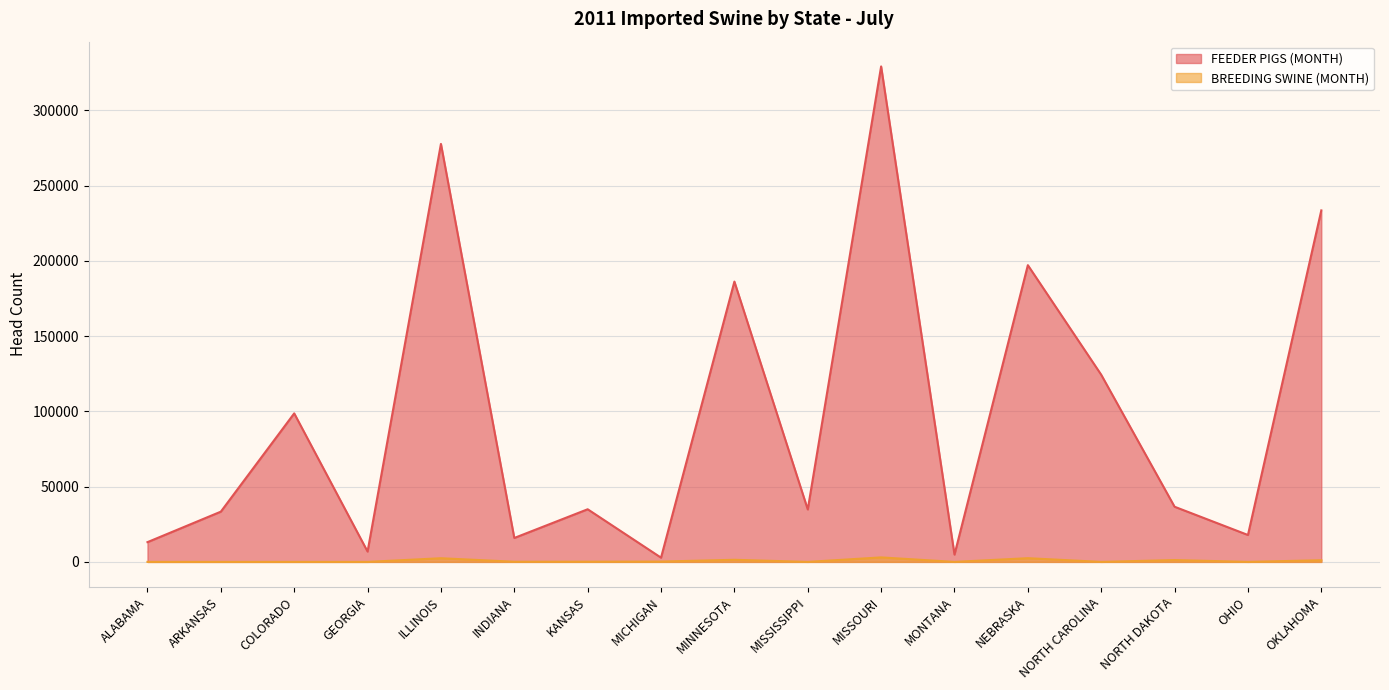

What position from the left is COLORADO?

3